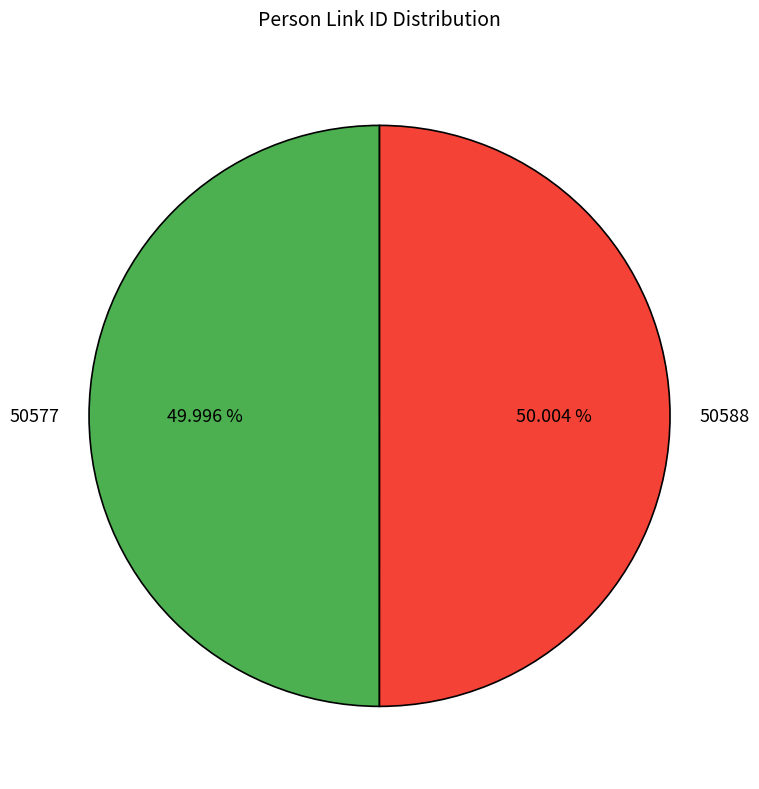

What is the ratio of the value at 50588 to the value at 50577?

1.0